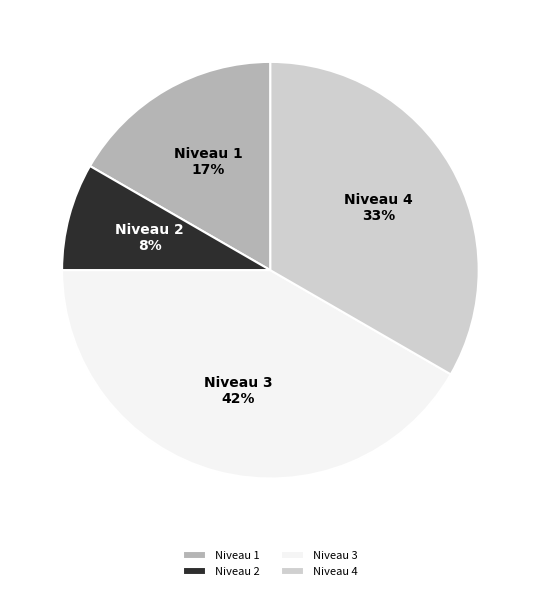

Rank the categories by value from highest to lowest.

Niveau 3, Niveau 4, Niveau 1, Niveau 2